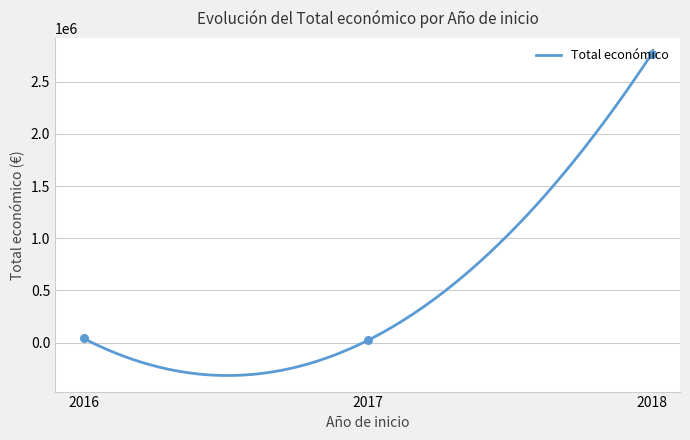

What is the highest value of the Total económico series?

2765266.0